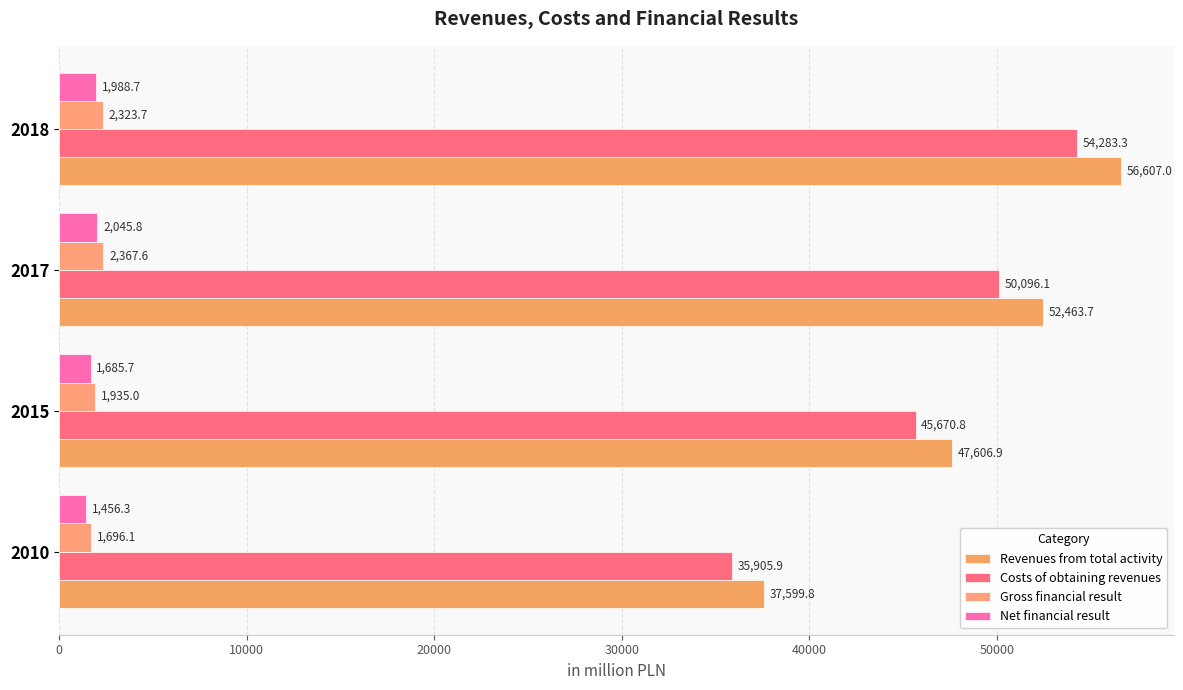

How many data points in Net financial result are above 1988?

2